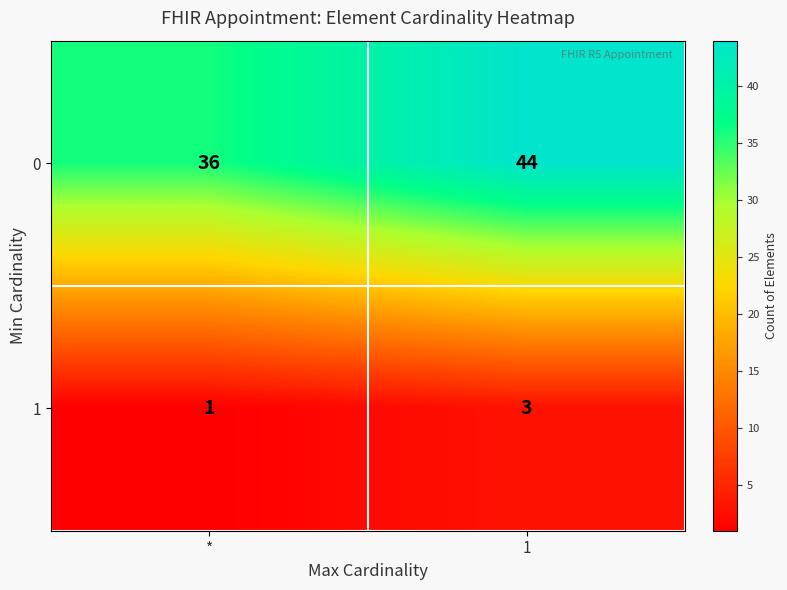

At which label is 1 closest to 2?

*